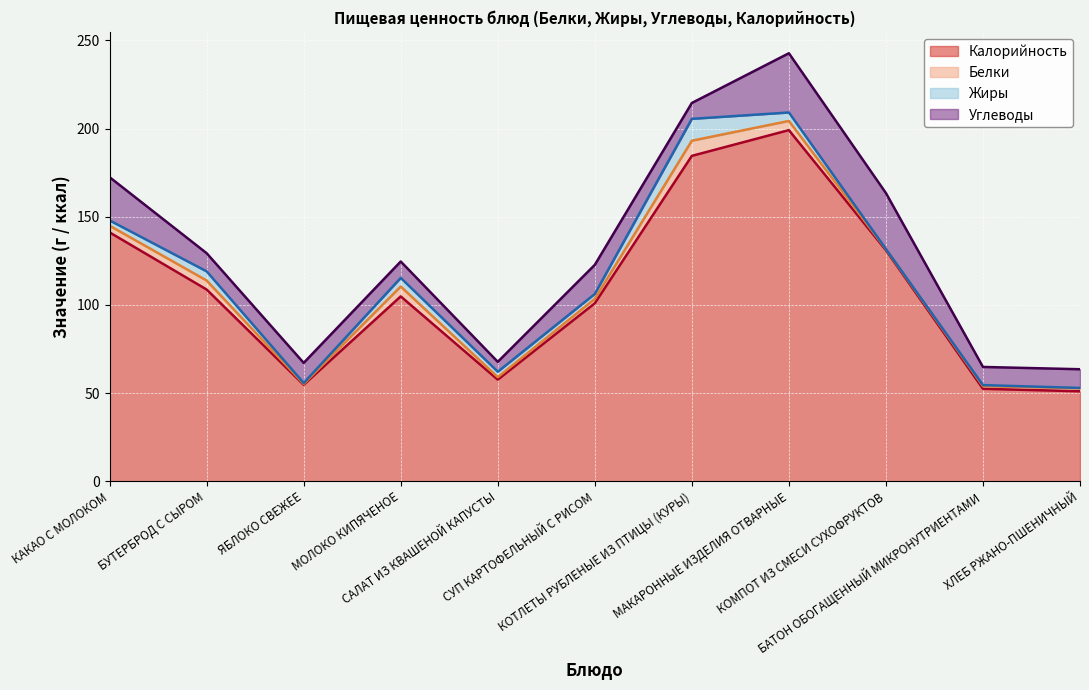

Reading right to left, extract all data points from this chart.

Калорийность: ХЛЕБ РЖАНО-ПШЕНИЧНЫЙ=51.0	БАТОН ОБОГАЩЕННЫЙ МИКРОНУТРИЕНТАМИ=52.4	КОМПОТ ИЗ СМЕСИ СУХОФРУКТОВ=131.0	МАКАРОННЫЕ ИЗДЕЛИЯ ОТВАРНЫЕ=199.1	КОТЛЕТЫ РУБЛЕНЫЕ ИЗ ПТИЦЫ (КУРЫ)=184.5	СУП КАРТОФЕЛЬНЫЙ С РИСОМ=100.9	САЛАТ ИЗ КВАШЕНОЙ КАПУСТЫ=57.6	МОЛОКО КИПЯЧЕНОЕ=104.8	ЯБЛОКО СВЕЖЕЕ=54.7	БУТЕРБРОД С СЫРОМ=108.7	КАКАО С МОЛОКОМ=141.1
Белки: ХЛЕБ РЖАНО-ПШЕНИЧНЫЙ=1.7	БАТОН ОБОГАЩЕННЫЙ МИКРОНУТРИЕНТАМИ=1.5	КОМПОТ ИЗ СМЕСИ СУХОФРУКТОВ=0.6	МАКАРОННЫЕ ИЗДЕЛИЯ ОТВАРНЫЕ=5.2	КОТЛЕТЫ РУБЛЕНЫЕ ИЗ ПТИЦЫ (КУРЫ)=8.6	СУП КАРТОФЕЛЬНЫЙ С РИСОМ=2.5	САЛАТ ИЗ КВАШЕНОЙ КАПУСТЫ=1.4	МОЛОКО КИПЯЧЕНОЕ=5.6	ЯБЛОКО СВЕЖЕЕ=0.5	БУТЕРБРОД С СЫРОМ=5.1	КАКАО С МОЛОКОМ=3.8
Жиры: ХЛЕБ РЖАНО-ПШЕНИЧНЫЙ=0.2	БАТОН ОБОГАЩЕННЫЙ МИКРОНУТРИЕНТАМИ=0.6	КОМПОТ ИЗ СМЕСИ СУХОФРУКТОВ=0.1	МАКАРОННЫЕ ИЗДЕЛИЯ ОТВАРНЫЕ=4.8	КОТЛЕТЫ РУБЛЕНЫЕ ИЗ ПТИЦЫ (КУРЫ)=12.4	СУП КАРТОФЕЛЬНЫЙ С РИСОМ=2.8	САЛАТ ИЗ КВАШЕНОЙ КАПУСТЫ=3.1	МОЛОКО КИПЯЧЕНОЕ=4.9	ЯБЛОКО СВЕЖЕЕ=0.5	БУТЕРБРОД С СЫРОМ=5.2	КАКАО С МОЛОКОМ=3.0
Углеводы: ХЛЕБ РЖАНО-ПШЕНИЧНЫЙ=10.6	БАТОН ОБОГАЩЕННЫЙ МИКРОНУТРИЕНТАМИ=10.3	КОМПОТ ИЗ СМЕСИ СУХОФРУКТОВ=31.7	МАКАРОННЫЕ ИЗДЕЛИЯ ОТВАРНЫЕ=33.6	КОТЛЕТЫ РУБЛЕНЫЕ ИЗ ПТИЦЫ (КУРЫ)=9.0	СУП КАРТОФЕЛЬНЫЙ С РИСОМ=16.5	САЛАТ ИЗ КВАШЕНОЙ КАПУСТЫ=5.6	МОЛОКО КИПЯЧЕНОЕ=9.3	ЯБЛОКО СВЕЖЕЕ=11.4	БУТЕРБРОД С СЫРОМ=10.3	КАКАО С МОЛОКОМ=24.5